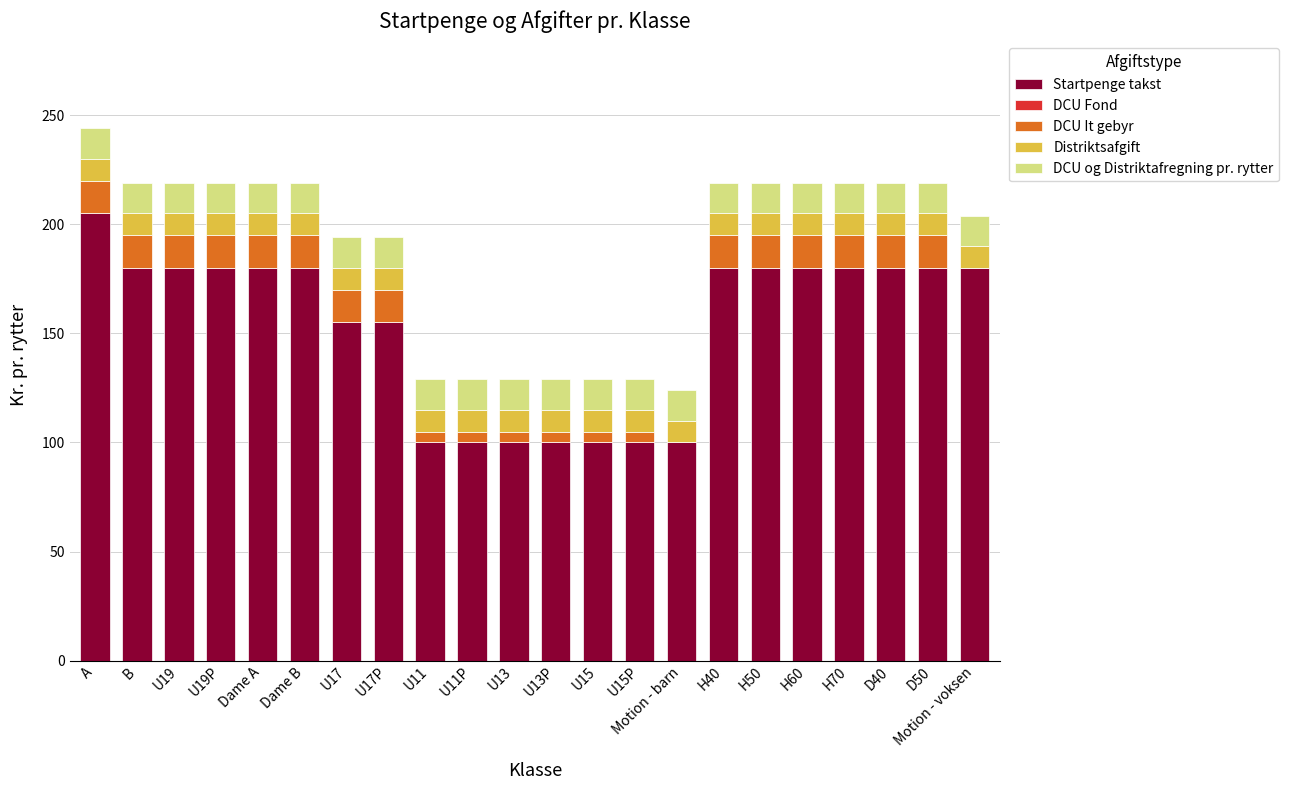

At which label does Startpenge takst reach its peak?

A